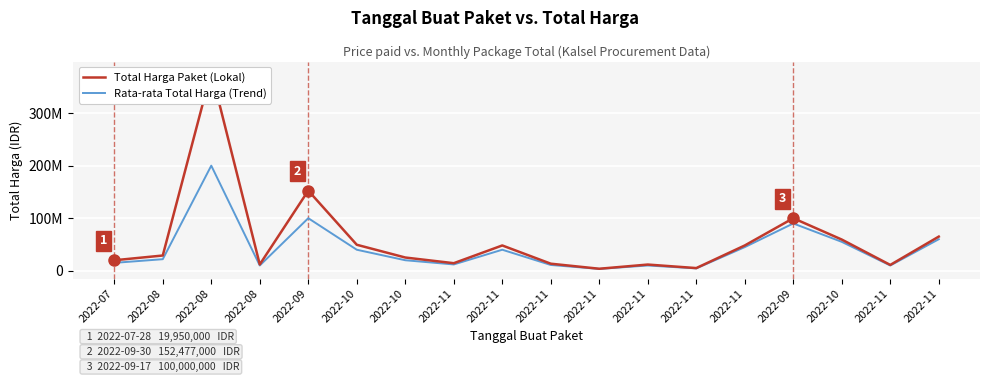

What is the difference between the Total Harga Paket (Lokal) values at 2022-10 and 2022-11?

11235000